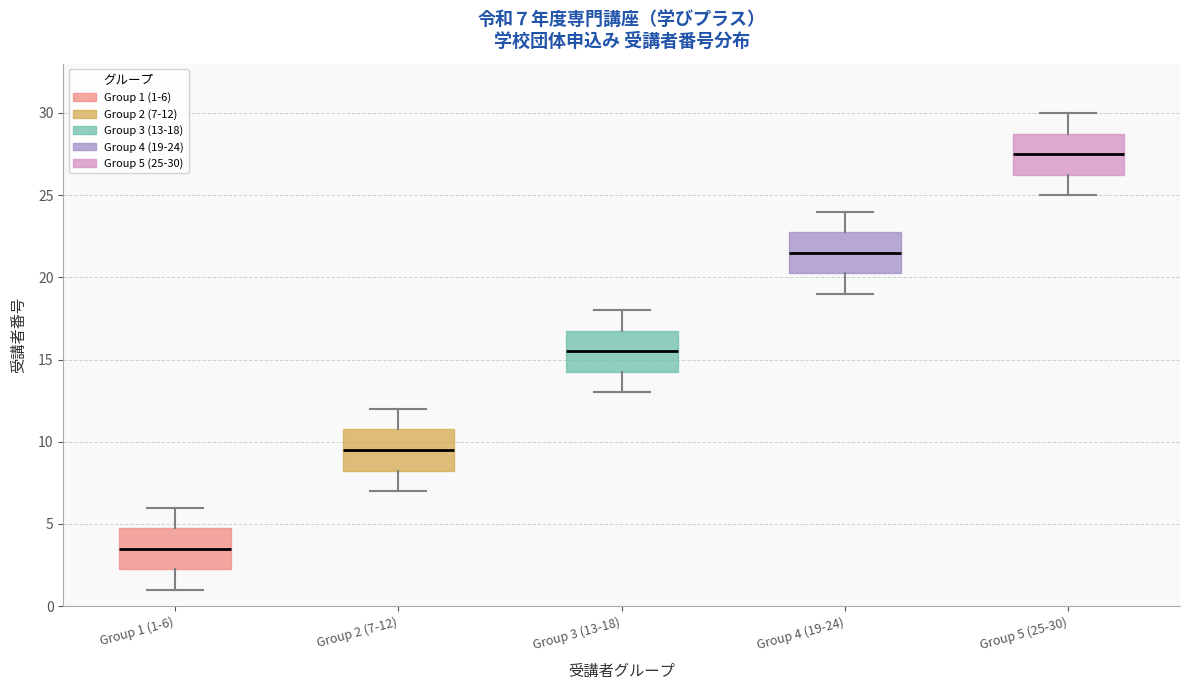

Which box has the highest median line?

Group 5 (25-30)